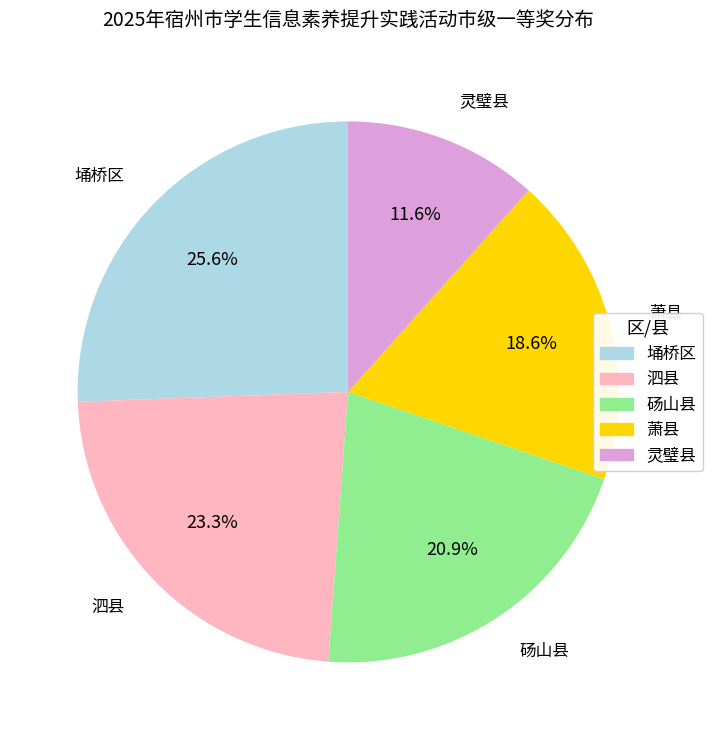

To the nearest percent, what percentage of the pie is 萧县?

19%